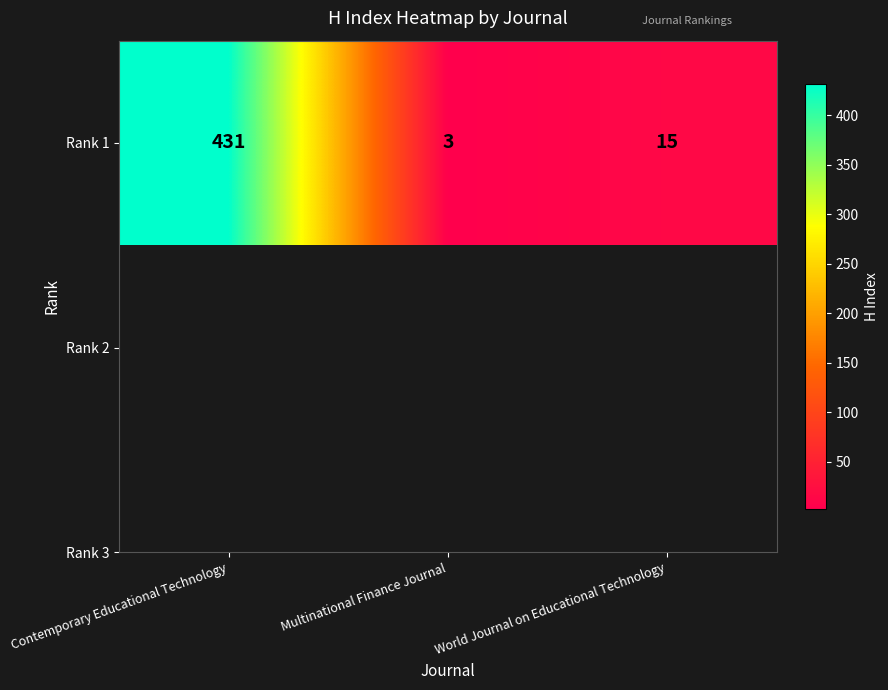

How many values are below 15?

1